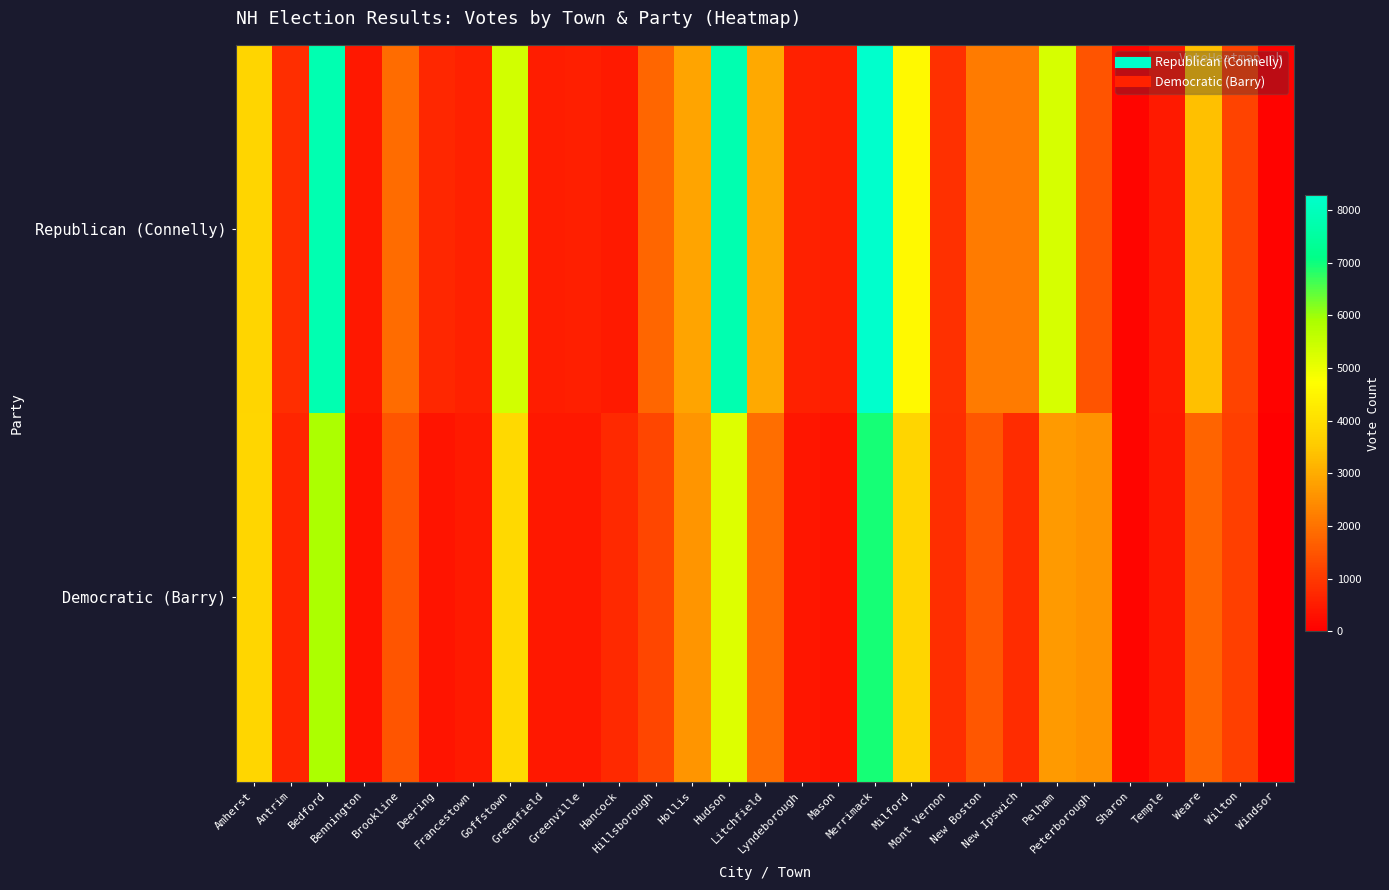

Reading right to left, list all the values displayed in this chart.

Republican (Connelly): Windsor=94	Wilton=1184	Weare=3350	Temple=479	Sharon=126	Peterborough=1467	Pelham=5289	New Ipswich=2141	New Boston=2151	Mont Vernon=857	Milford=4628	Merrimack=8290	Mason=552	Lyndeborough=585	Litchfield=2971	Hudson=7778	Hollis=2859	Hillsborough=1786	Hancock=480	Greenville=555	Greenfield=521	Goffstown=5370	Francestown=587	Deering=690	Brookline=1898	Bennington=435	Bedford=7819	Antrim=827	Amherst=3784
Democratic (Barry): Windsor=27	Wilton=1131	Weare=1749	Temple=425	Sharon=125	Peterborough=2571	Pelham=2692	New Ipswich=808	New Boston=1523	Mont Vernon=820	Milford=3761	Merrimack=6945	Mason=326	Lyndeborough=409	Litchfield=1917	Hudson=5201	Hollis=2593	Hillsborough=1241	Hancock=743	Greenville=432	Greenfield=441	Goffstown=3876	Francestown=484	Deering=373	Brookline=1510	Bennington=335	Bedford=5885	Antrim=651	Amherst=3799